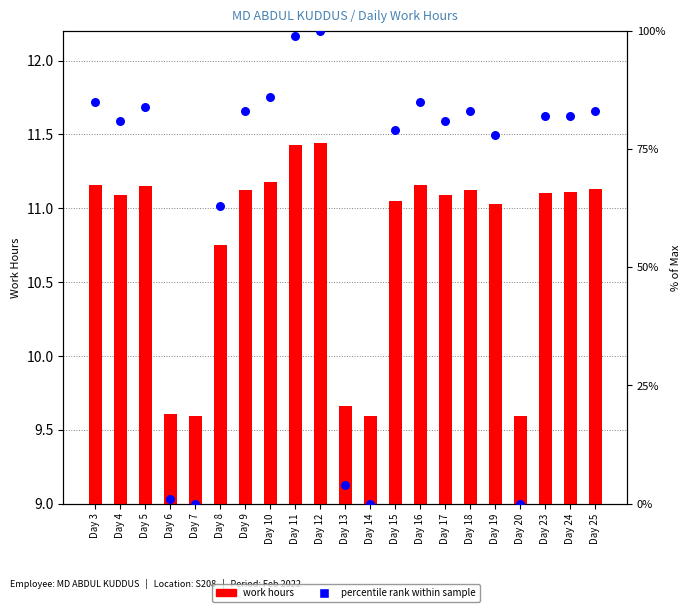

What are all the series names shown in the legend?

work hours, percentile rank within sample